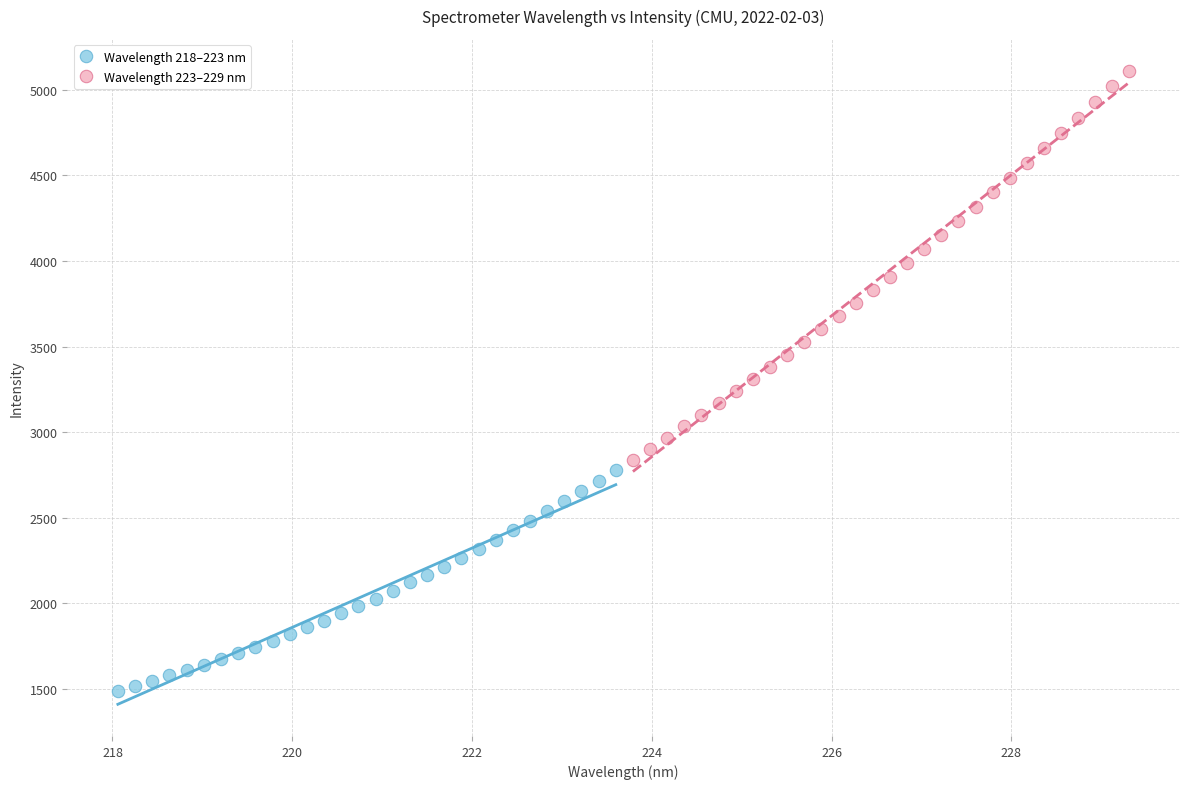

Which series has the widest spread of Y values?

Wavelength 223–229 nm